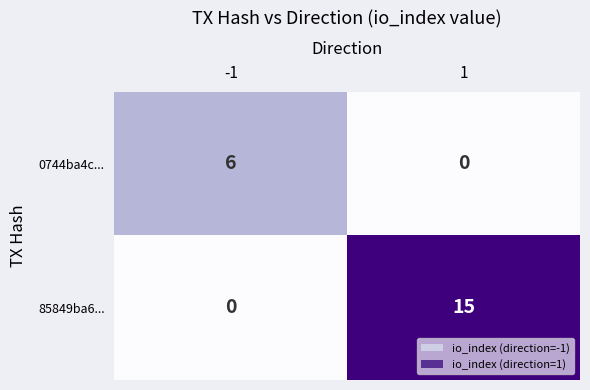

Which series has the widest spread of values?

85849ba6...